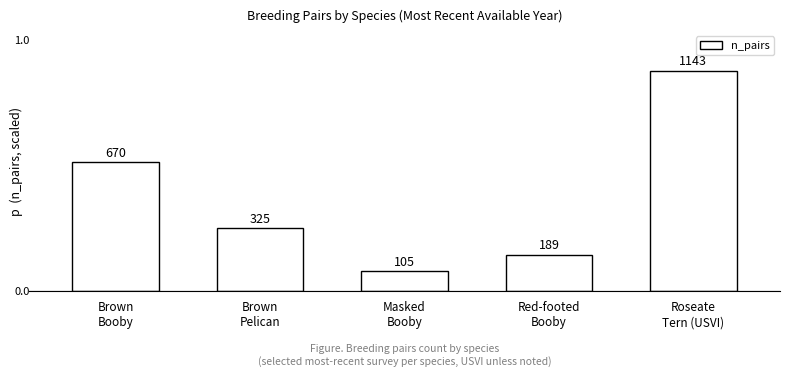

Which has a higher value, Masked
Booby or Brown
Booby?

Brown
Booby